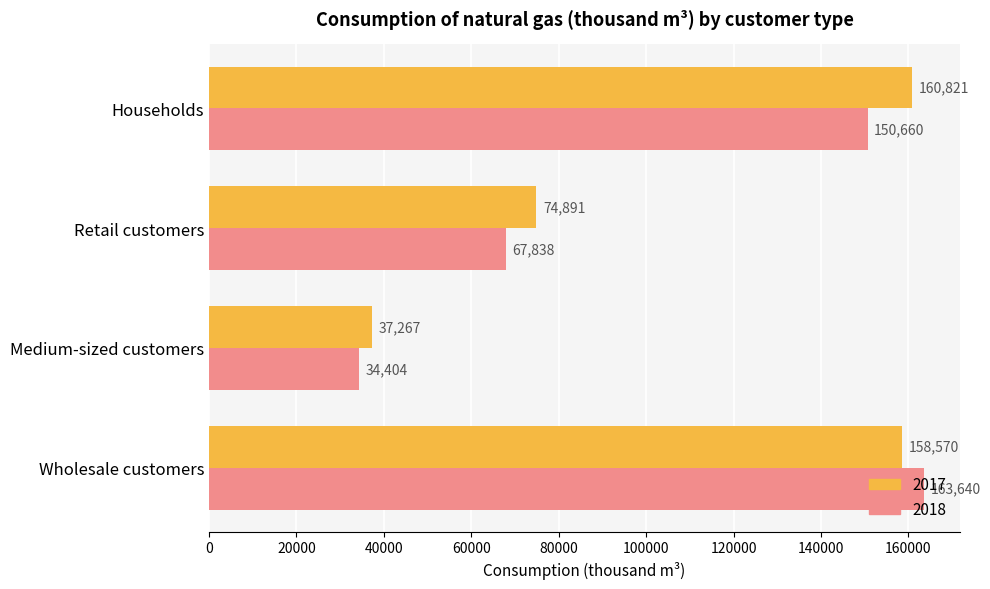

What is the difference between the maximum and minimum values in the 2018 series?

129236.0